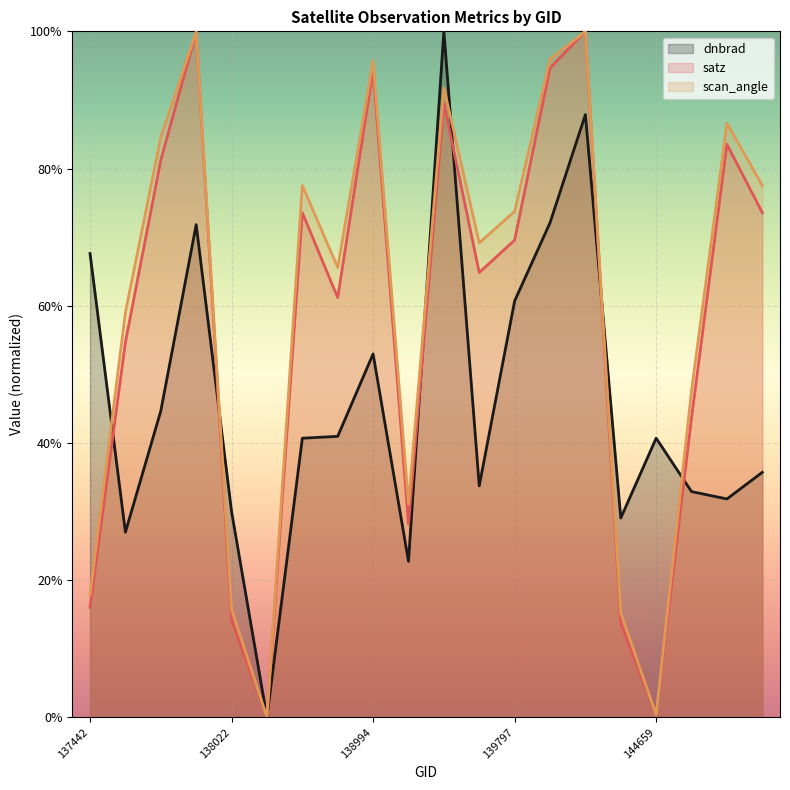

How many values in satz are above zero?

19